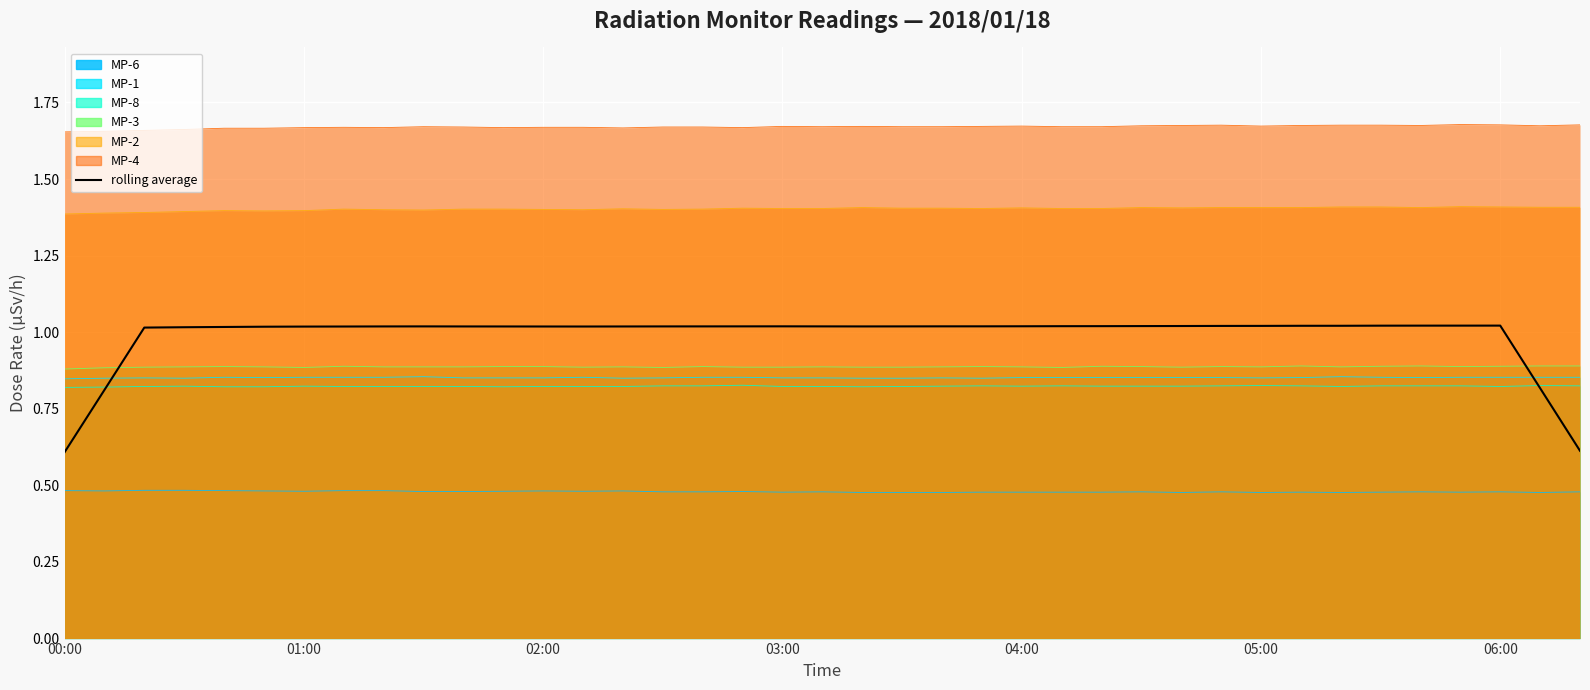

Approximately how many times larger is the value at 05:00 compared to 8?

1.0